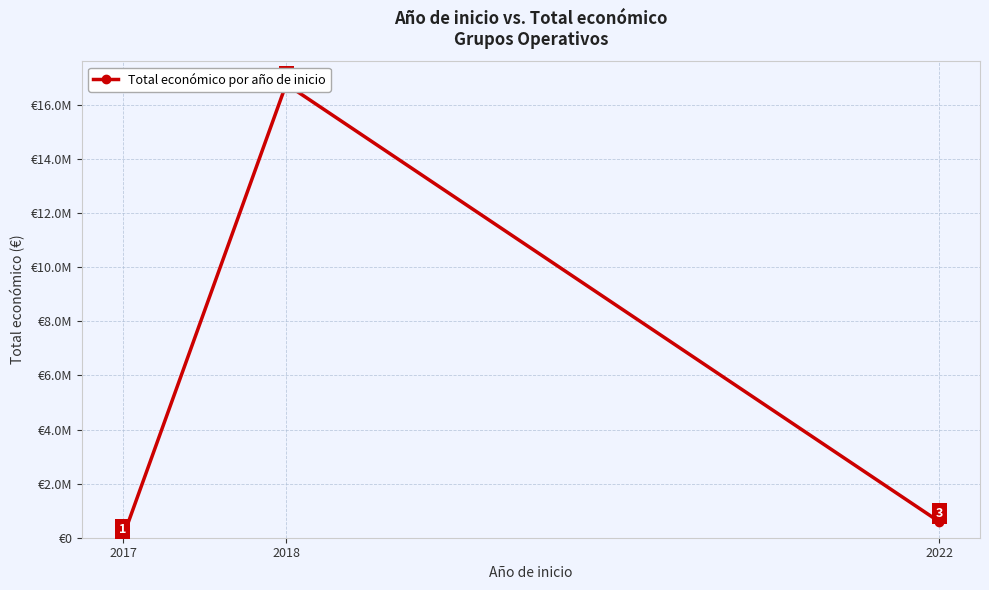

What is the greatest value displayed?

16767002